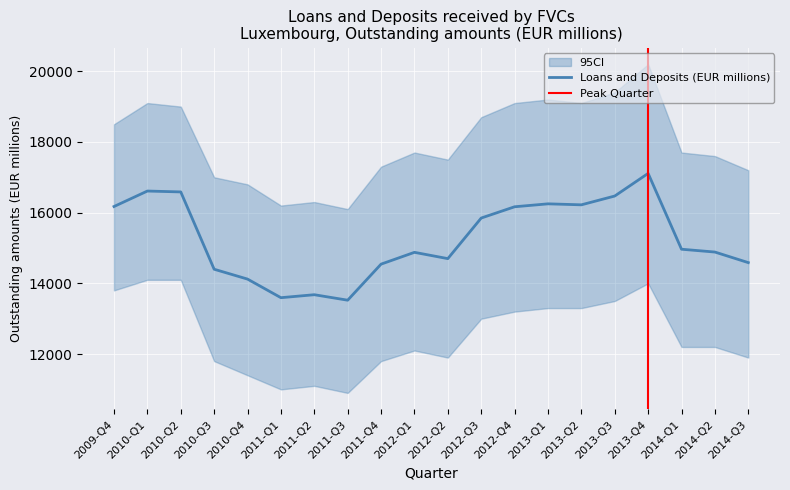

What is the difference between the second highest and second lowest values?

3017